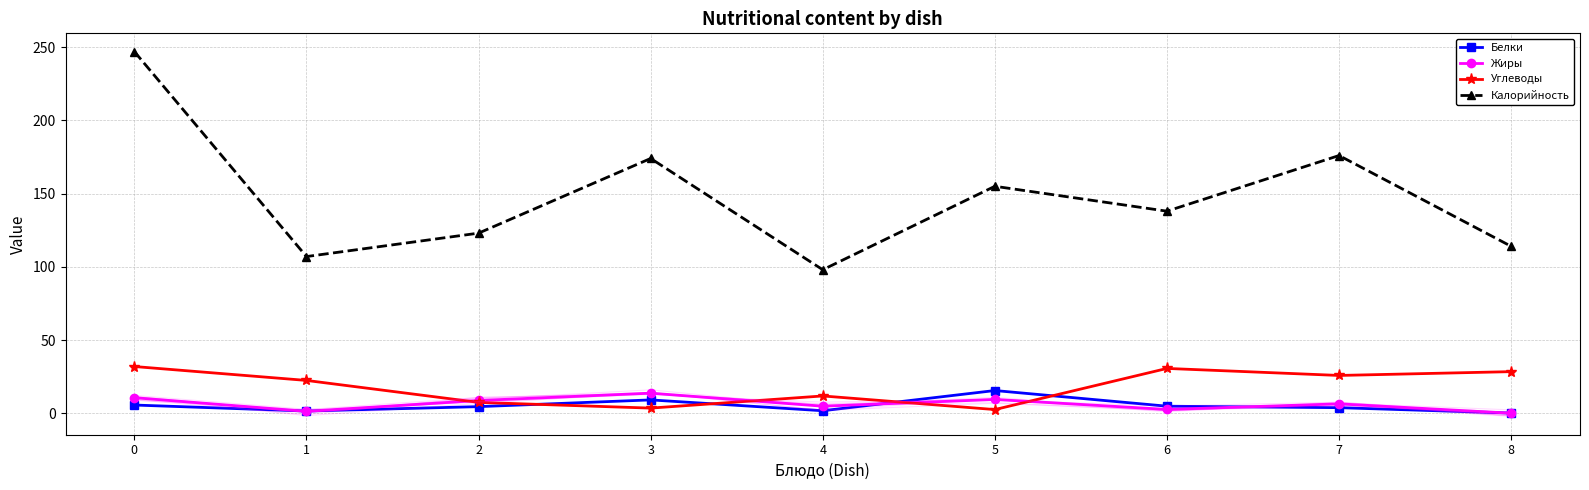

The Углеводы series shows 14.6 at 0. True or false?

False